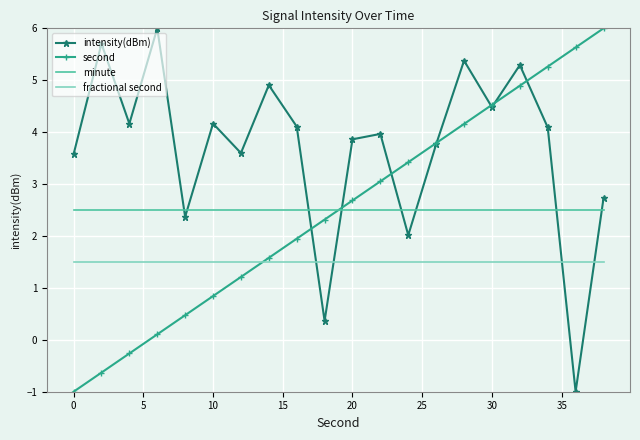

In intensity(dBm), how many points are higher than both neighbors (excluding endpoints)?

7